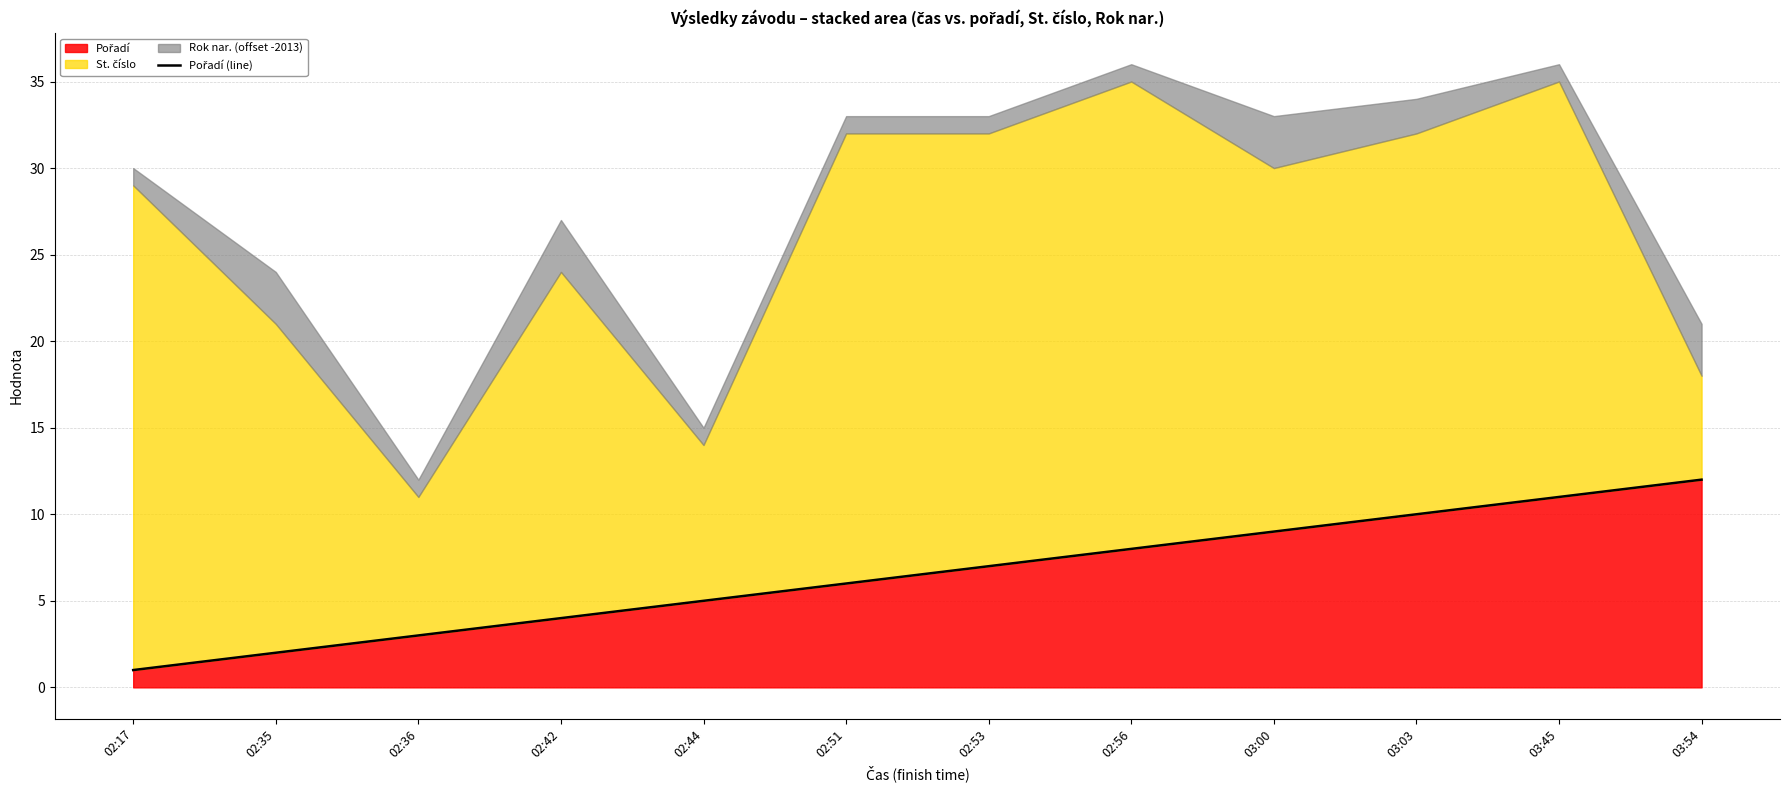

Reading right to left, list all the values displayed in this chart.

03:54=12	03:45=11	03:03=10	03:00=9	02:56=8	02:53=7	02:51=6	02:44=5	02:42=4	02:36=3	02:35=2	02:17=1